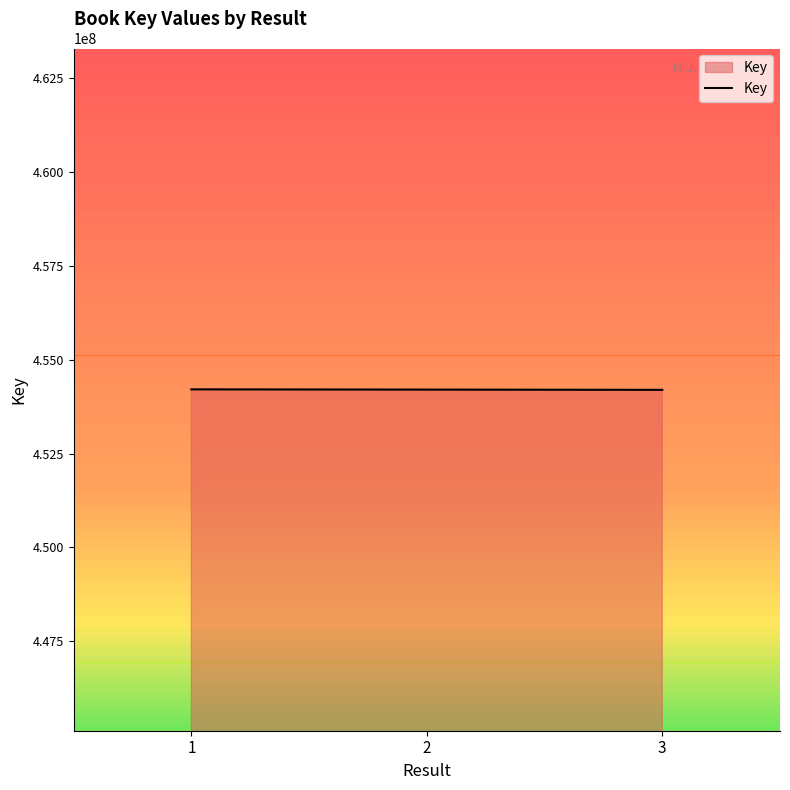

Is it true that the value at 1 is 454210227?

True